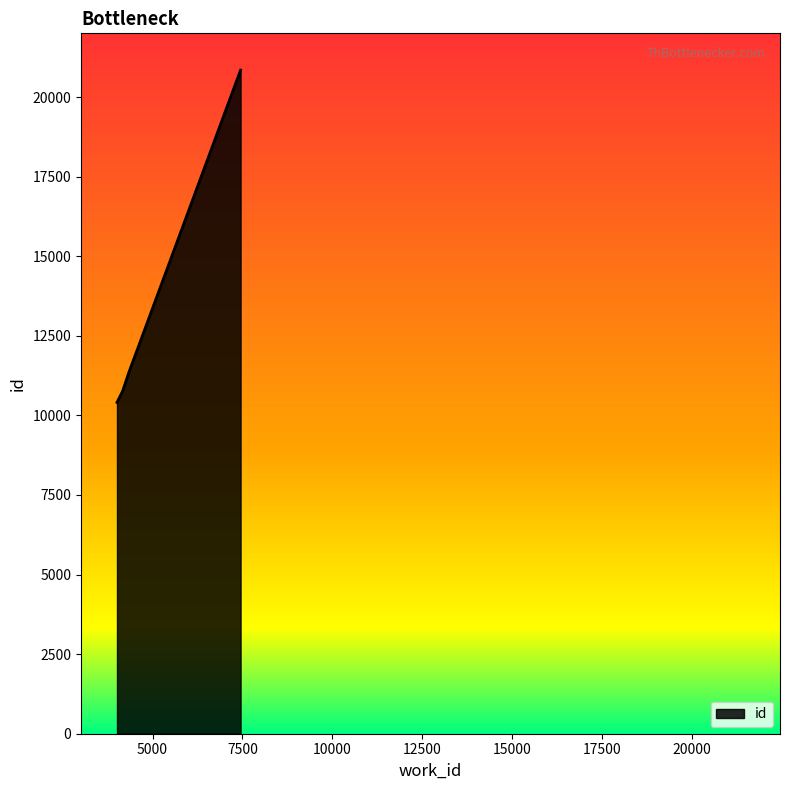

What is the difference between the maximum and minimum values?

10439